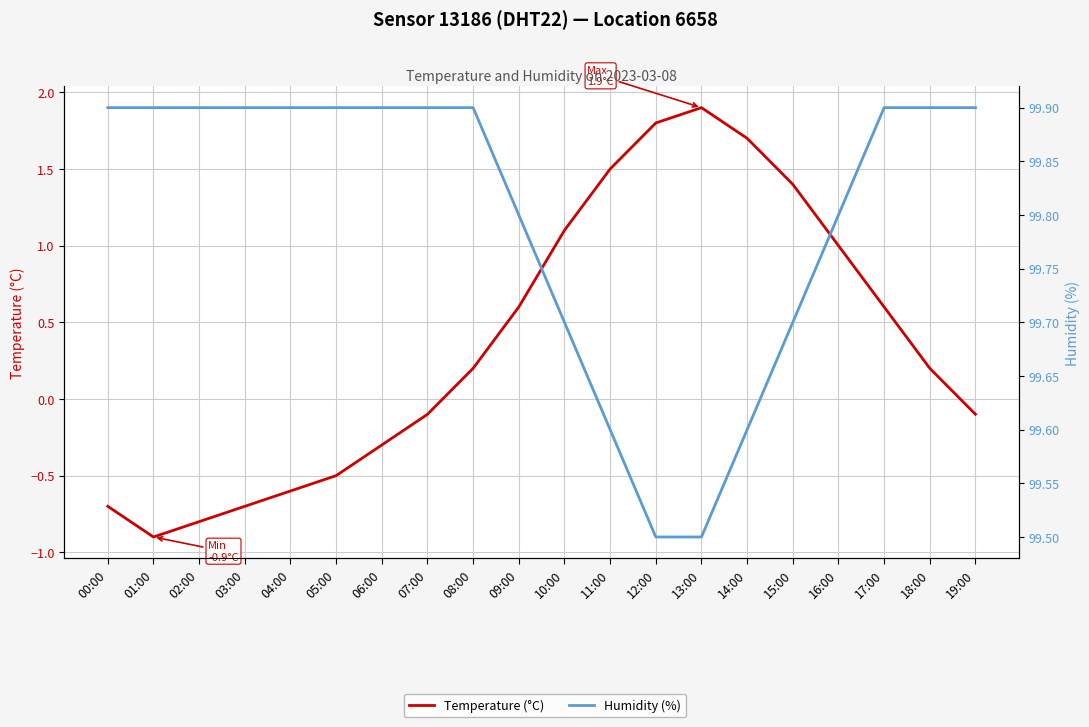

Reading left to right, list all the values displayed in this chart.

Temperature (°C): 00:00=-0.7	01:00=-0.9	02:00=-0.8	03:00=-0.7	04:00=-0.6	05:00=-0.5	06:00=-0.3	07:00=-0.1	08:00=0.2	09:00=0.6	10:00=1.1	11:00=1.5	12:00=1.8	13:00=1.9	14:00=1.7	15:00=1.4	16:00=1.0	17:00=0.6	18:00=0.2	19:00=-0.1
Humidity (%): 00:00=99.9	01:00=99.9	02:00=99.9	03:00=99.9	04:00=99.9	05:00=99.9	06:00=99.9	07:00=99.9	08:00=99.9	09:00=99.8	10:00=99.7	11:00=99.6	12:00=99.5	13:00=99.5	14:00=99.6	15:00=99.7	16:00=99.8	17:00=99.9	18:00=99.9	19:00=99.9